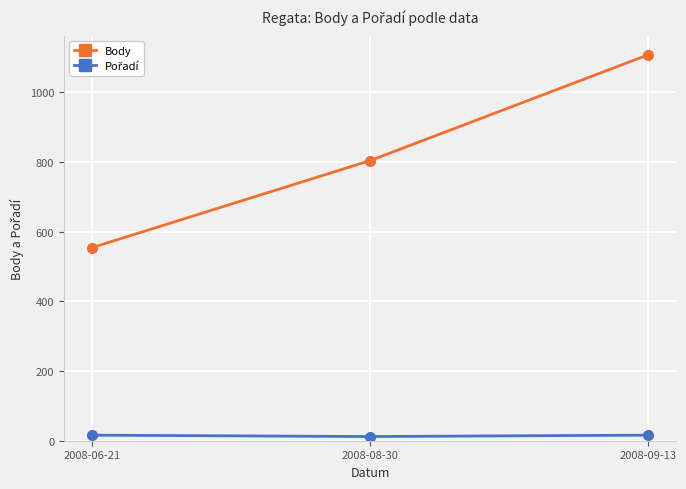

Which series has the largest total across all categories?

Body